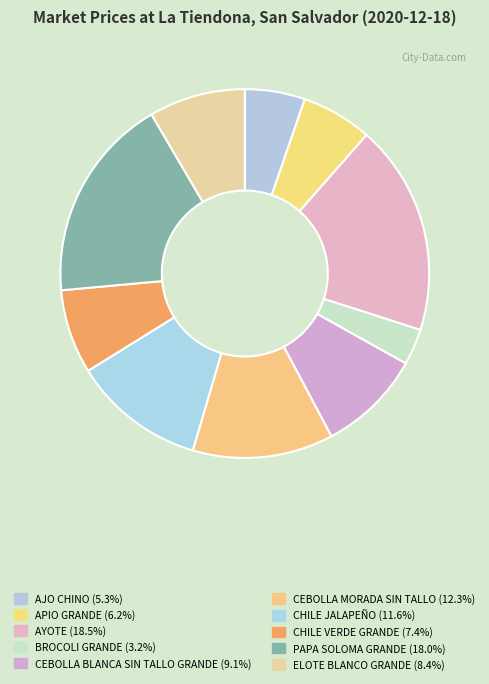

Which category has the smallest portion of the pie?

BROCOLI GRANDE